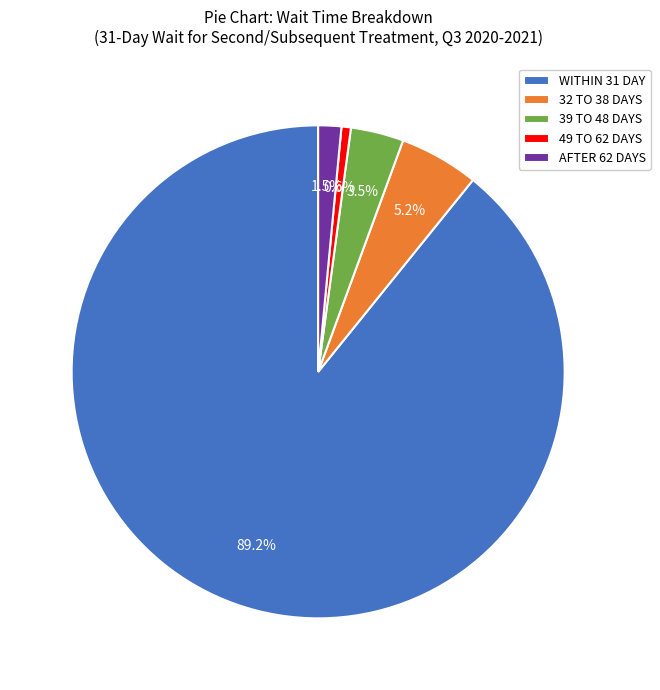

What portion of the pie excludes AFTER 62 DAYS?

98.5%